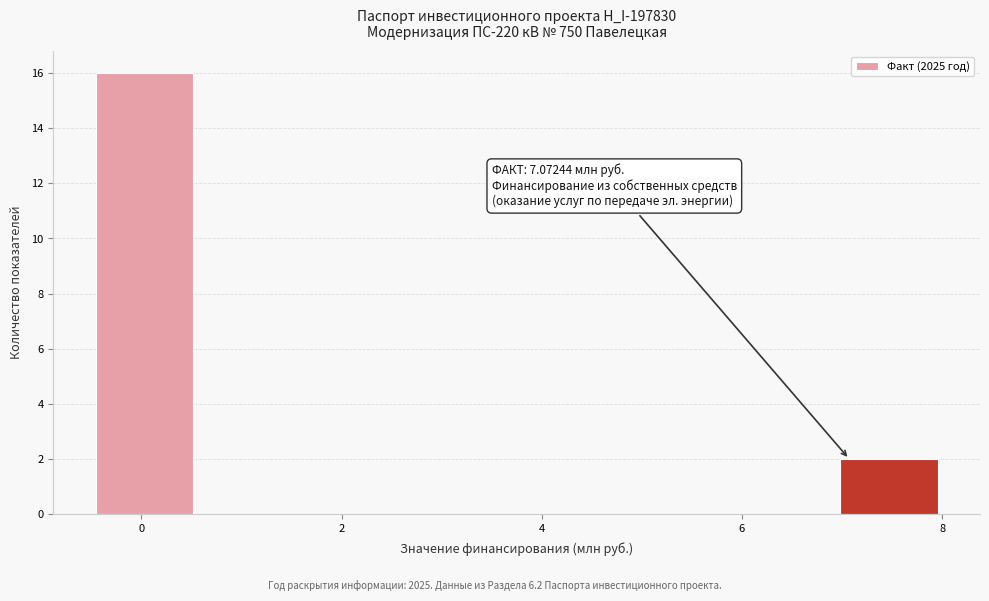

Which range on the x-axis has the tallest bar?

-0.4 to 0.6